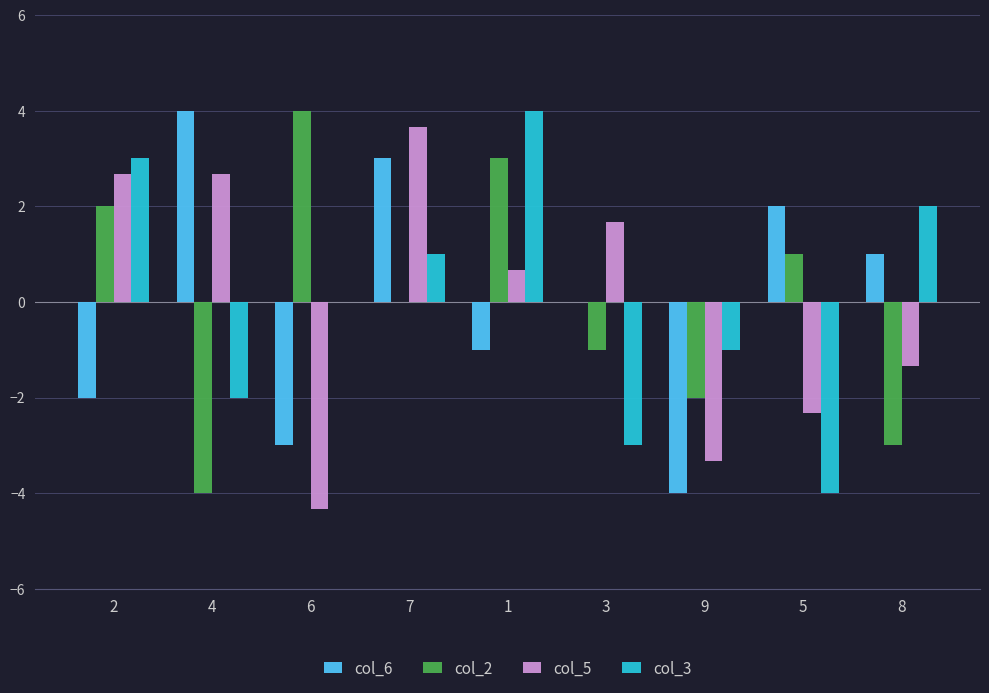

Which series changed the most between 7 and 3?

col_3